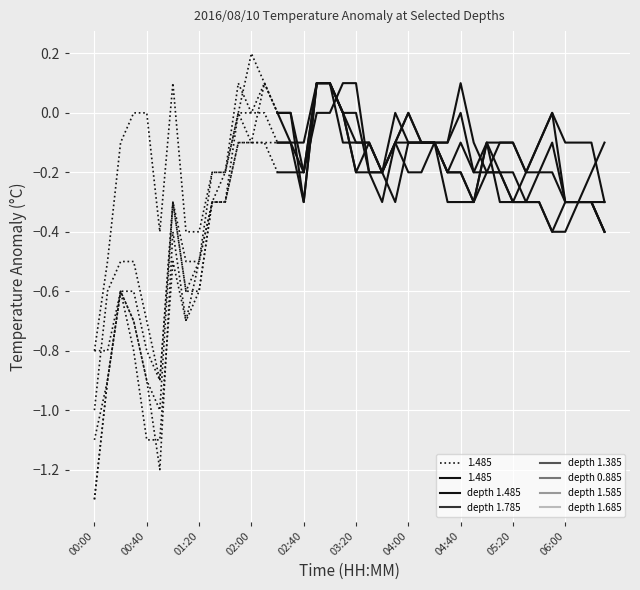

Which series ends up on top after the final intersection of 1.685 and 1.585?

1.685